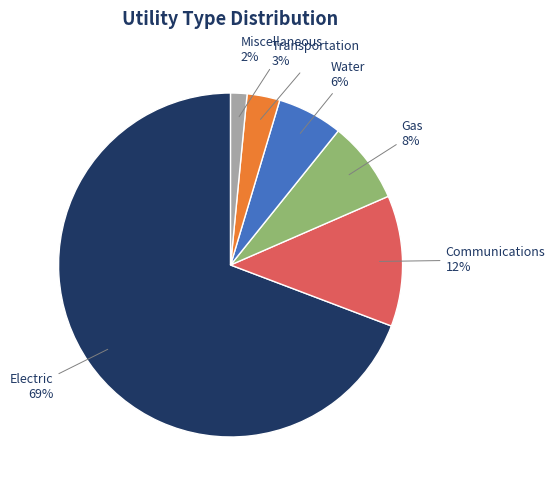

Rank the categories by value from highest to lowest.

Electric, Communications, Gas, Water, Transportation, Miscellaneous